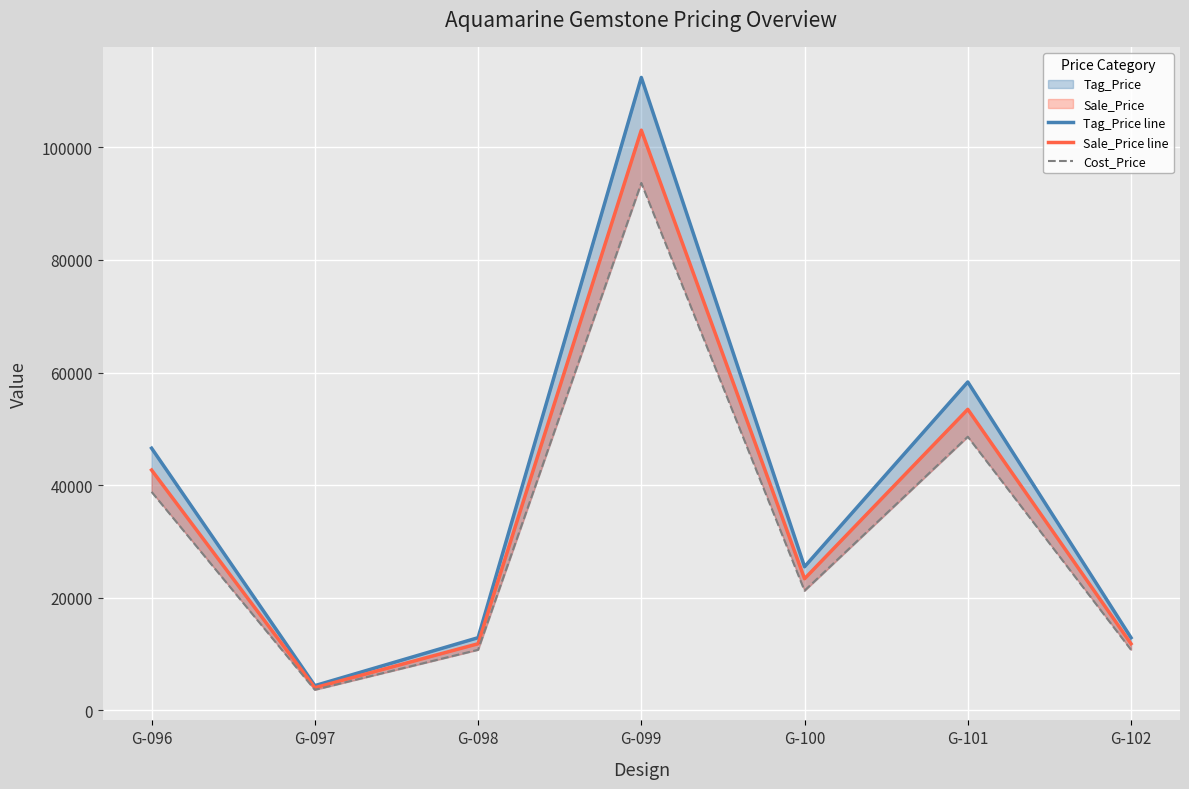

Reading left to right, what are all the values shown in this chart?

Tag_Price line: G-096=46560.0	G-097=4380.0	G-098=12900.0	G-099=112410.0	G-100=25500.0	G-101=58320.0	G-102=12900.0
Sale_Price line: G-096=42680.0	G-097=4015.0	G-098=11825.0	G-099=103042.5	G-100=23375.0	G-101=53460.0	G-102=11825.0
Cost_Price: G-096=38800.0	G-097=3650.0	G-098=10750.0	G-099=93675.0	G-100=21250.0	G-101=48600.0	G-102=10750.0